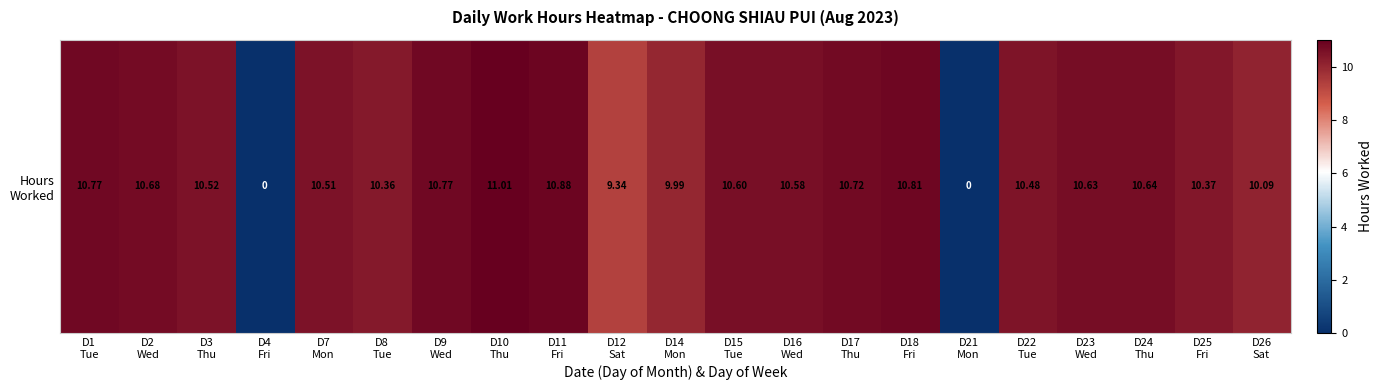

Reading right to left, extract all data points from this chart.

D26
Sat=10.1	D25
Fri=10.4	D24
Thu=10.6	D23
Wed=10.6	D22
Tue=10.5	D21
Mon=0.0	D18
Fri=10.8	D17
Thu=10.7	D16
Wed=10.6	D15
Tue=10.6	D14
Mon=10.0	D12
Sat=9.3	D11
Fri=10.9	D10
Thu=11.0	D9
Wed=10.8	D8
Tue=10.4	D7
Mon=10.5	D4
Fri=0.0	D3
Thu=10.5	D2
Wed=10.7	D1
Tue=10.8